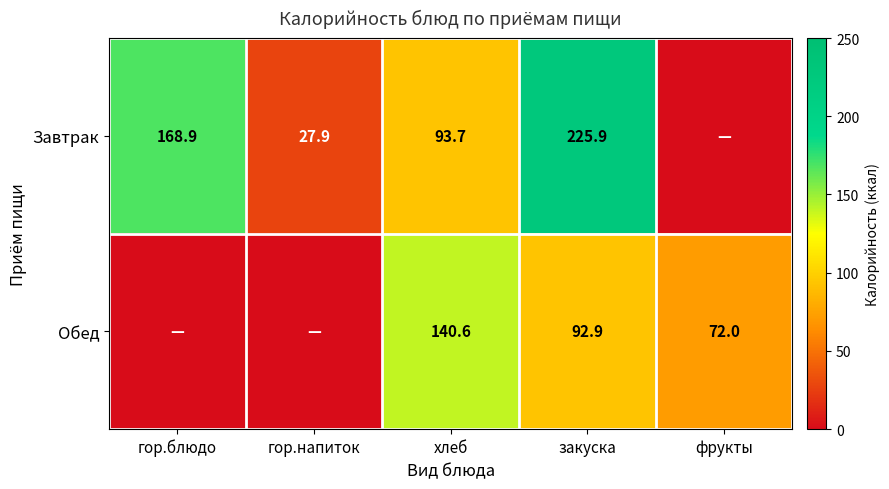

What is the sum of the Обед values at хлеб and закуска?

233.5